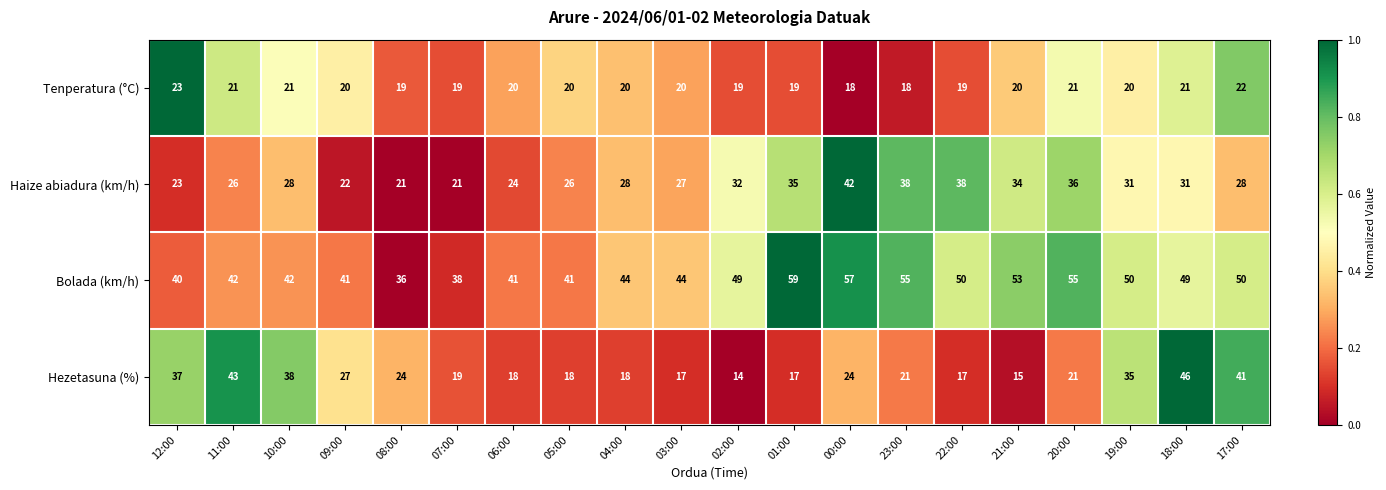

How many values in the Haize abiadura (km/h) series are below 28?

8